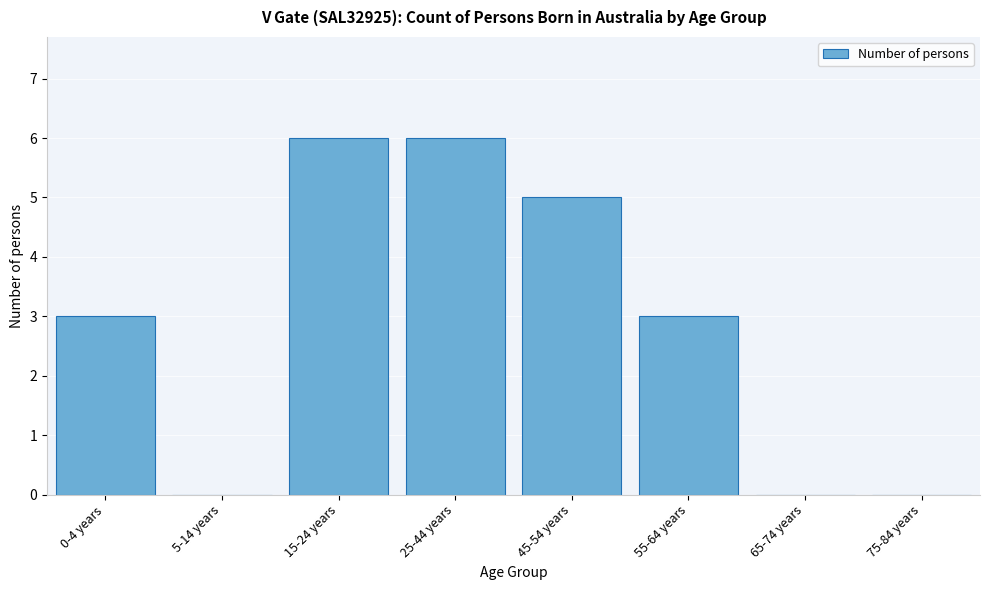

Reading left to right, transcribe all the data shown in this chart.

0-4 years=3	5-14 years=0	15-24 years=6	25-44 years=6	45-54 years=5	55-64 years=3	65-74 years=0	75-84 years=0